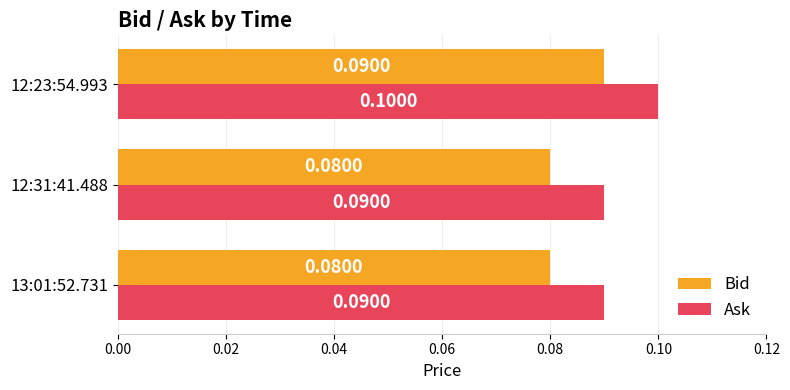

What is the minimum value shown in the chart?

0.1